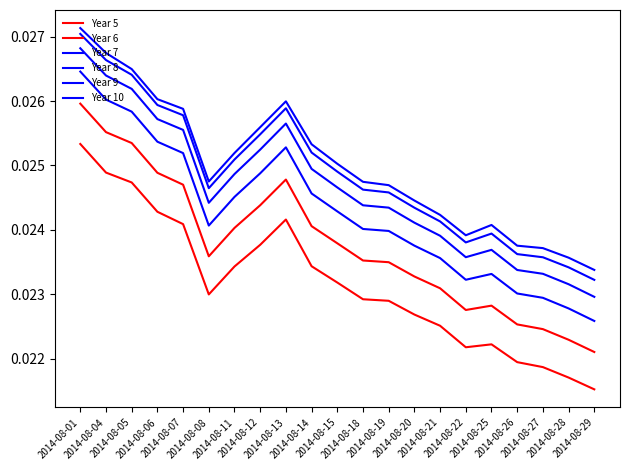

What is the total value across all series at 2014-08-06?

0.2